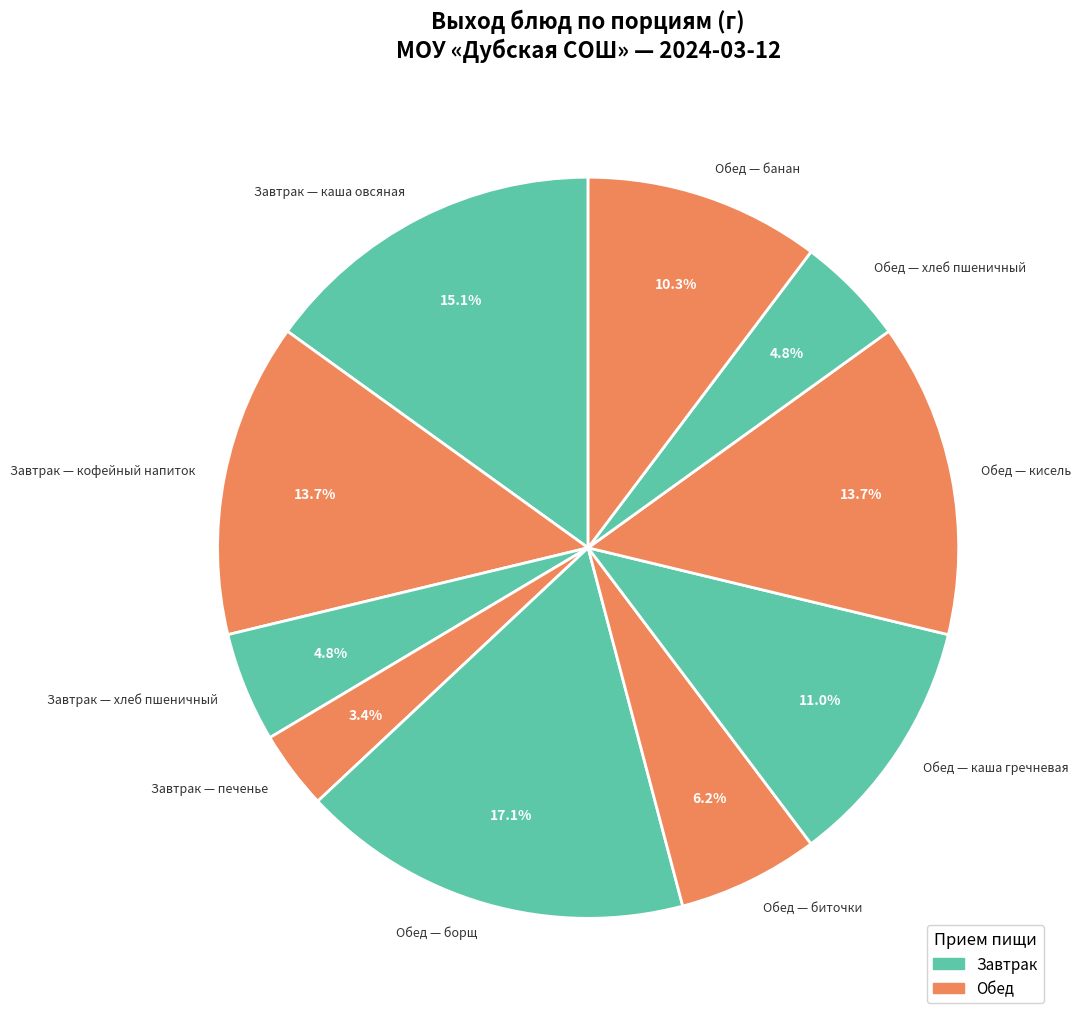

What is the total percentage of Обед — кисель and Завтрак — хлеб пшеничный?

18.5%